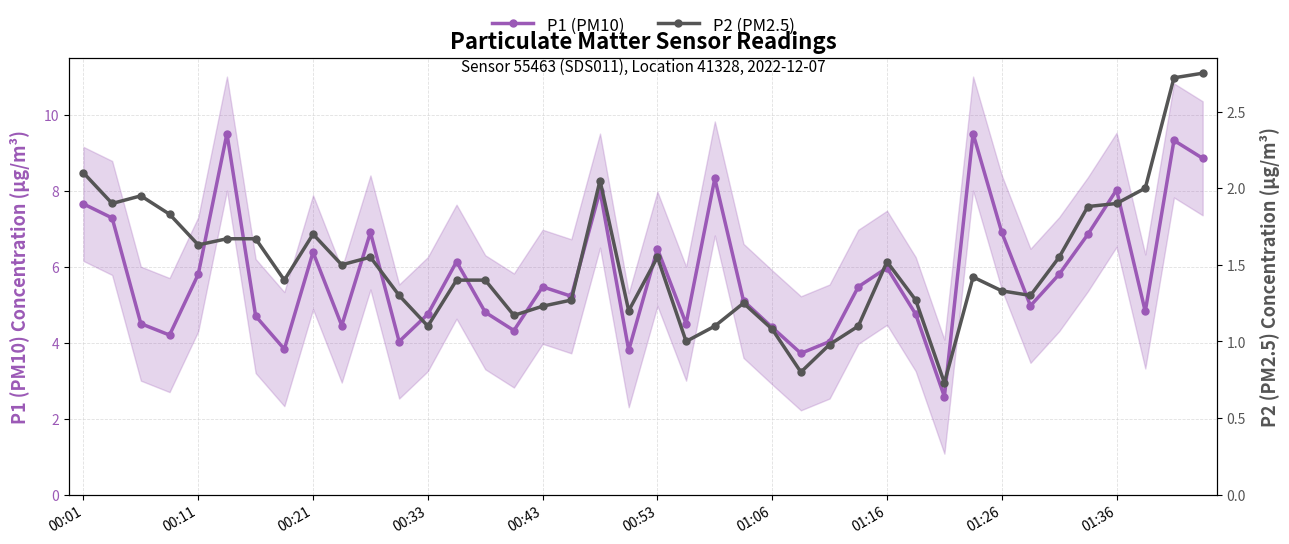

What is the value of the P1 (PM10) point at the 6th from the left?

9.5